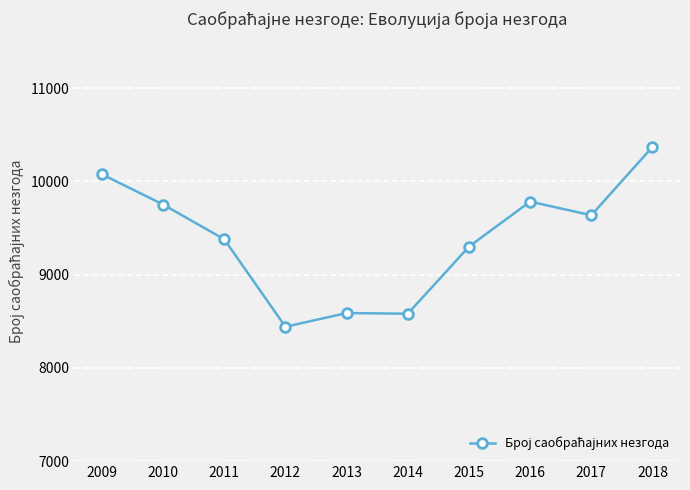

What is the sum of the values at 2017 and 2015?

18937